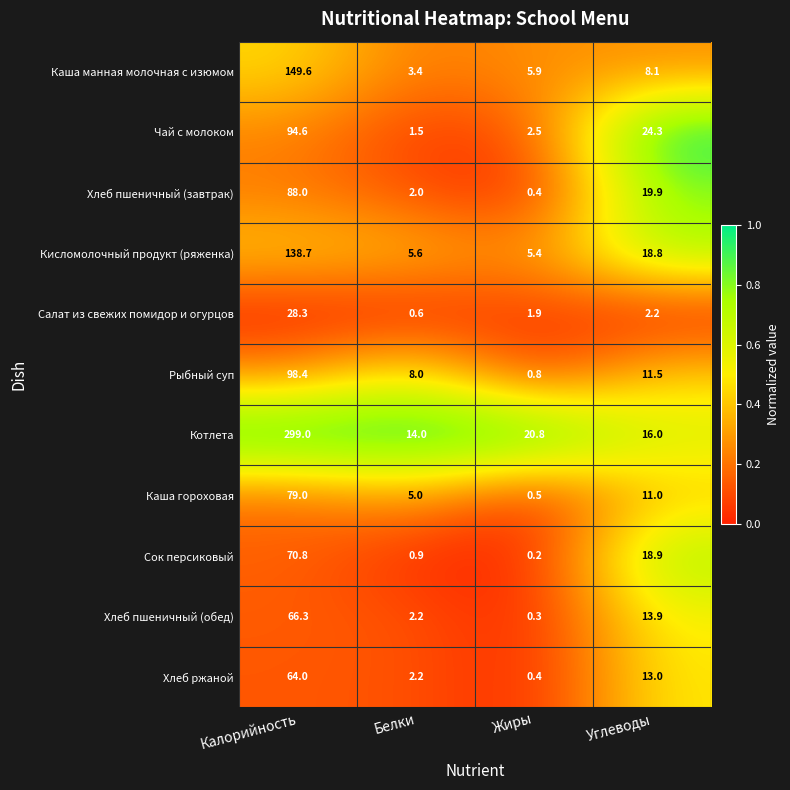

What is the sum of all Каша гороховая values?

95.5